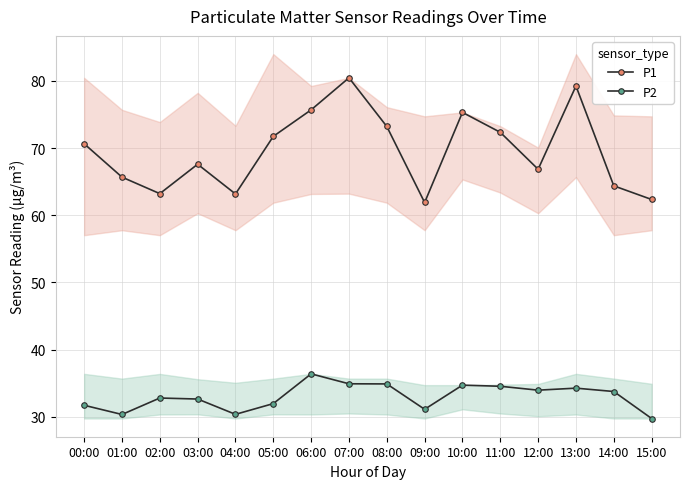

What is the label of the 4th point from the left?

03:00